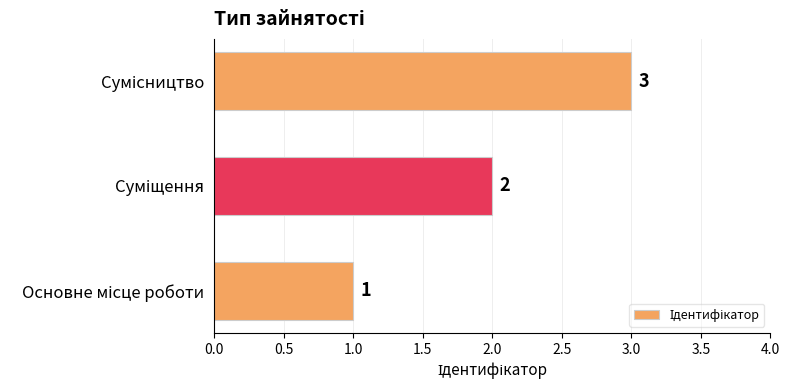

What is the sum of all values?

6